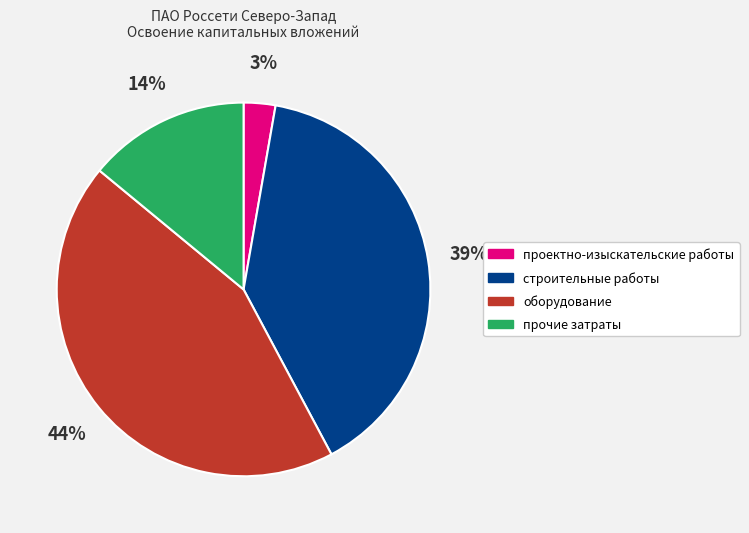

What is the ratio of the value at прочие затраты to the value at строительные работы?

0.4